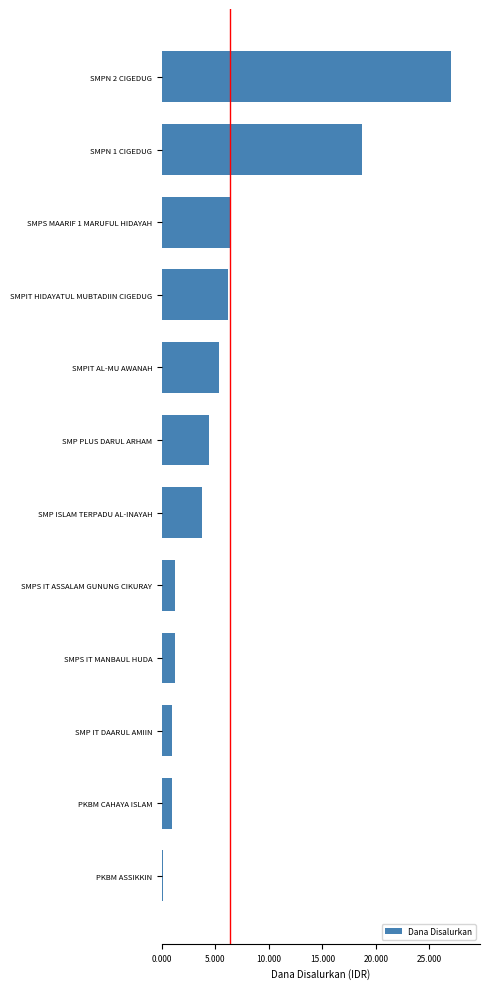

At which label is the value closest to 135750000?

SMPN 1 CIGEDUG